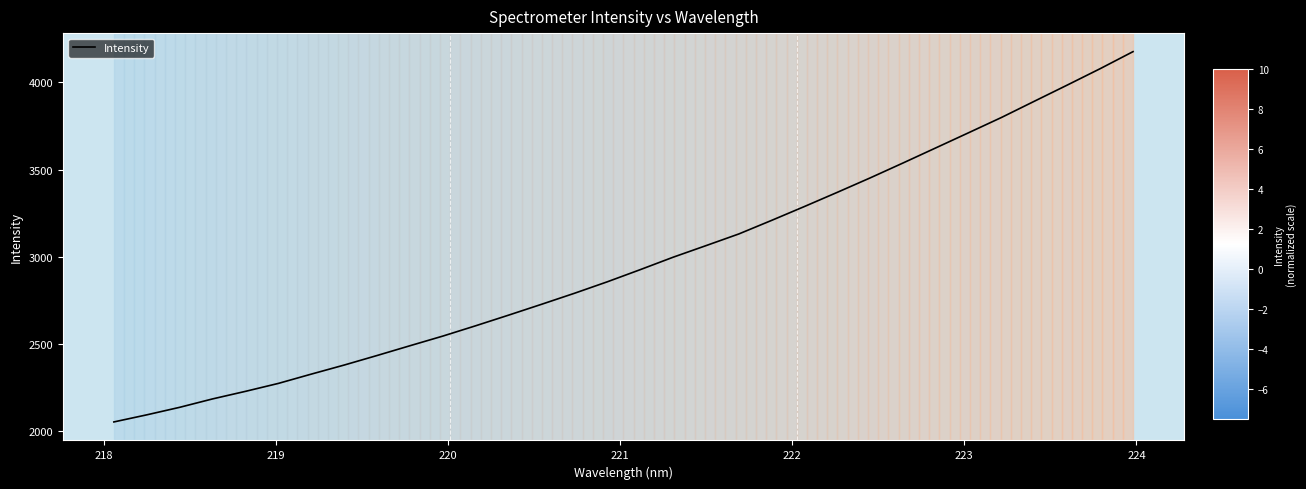

What is the difference between the maximum and minimum values?

2123.8